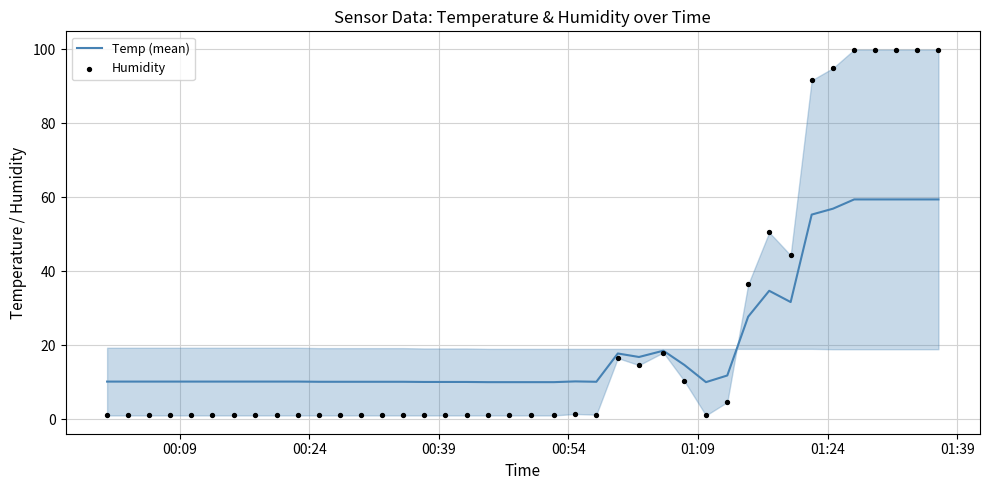

Which series has the largest total across all categories?

Humidity